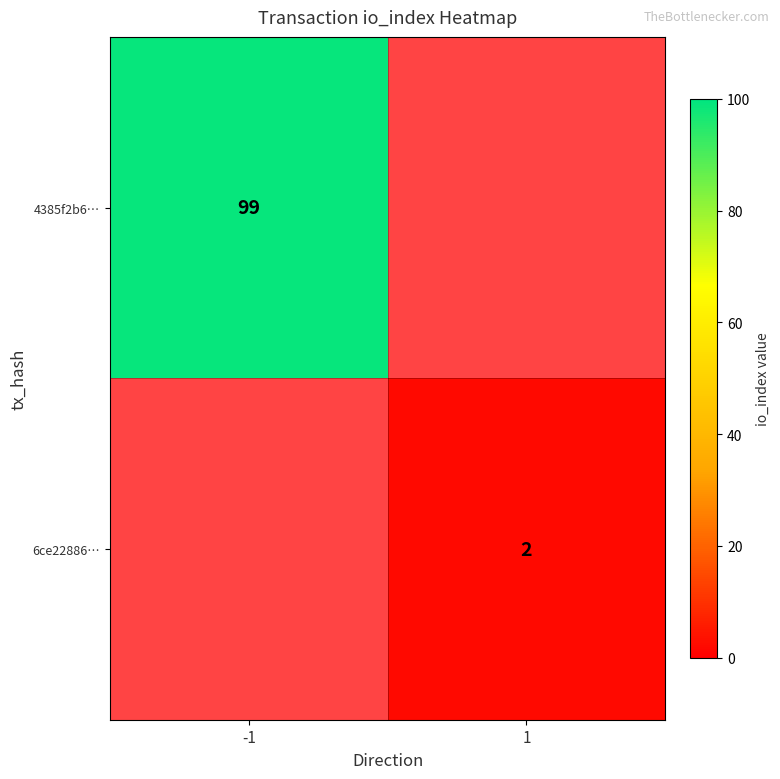

The value of 4385f2b6… at -1 is 99. True or false?

True